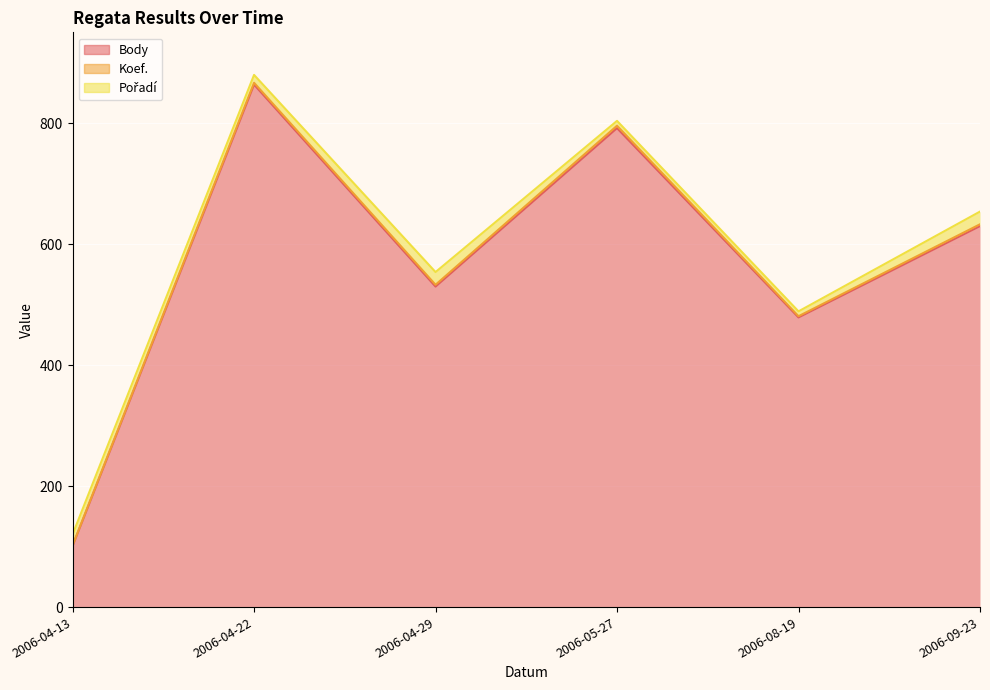

At which label does Body first exceed 630?

2006-04-22